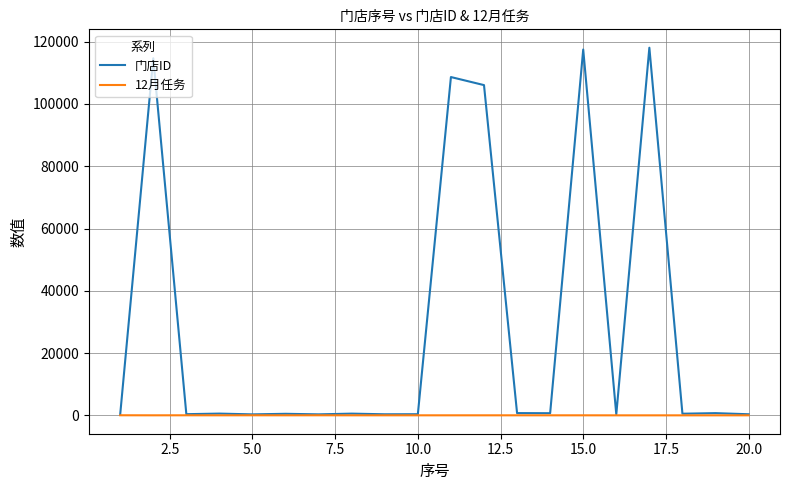

What are all the series names shown in the legend?

门店ID, 12月任务